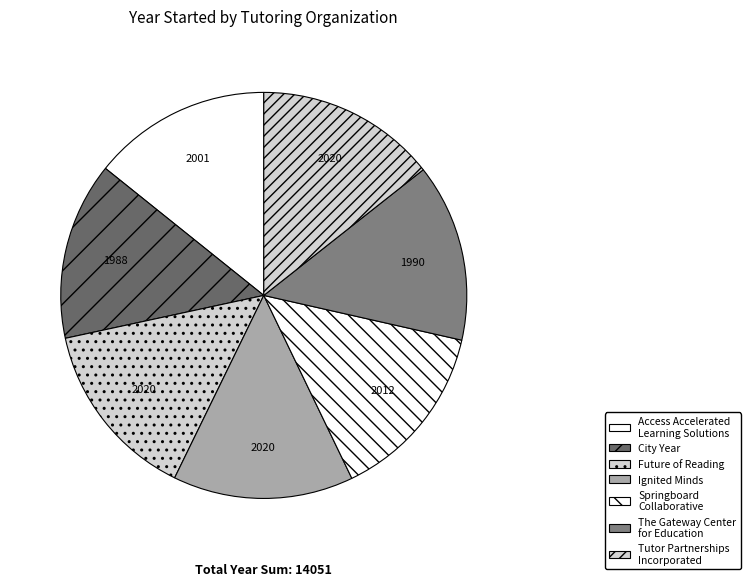

How many slices are in this pie chart?

7